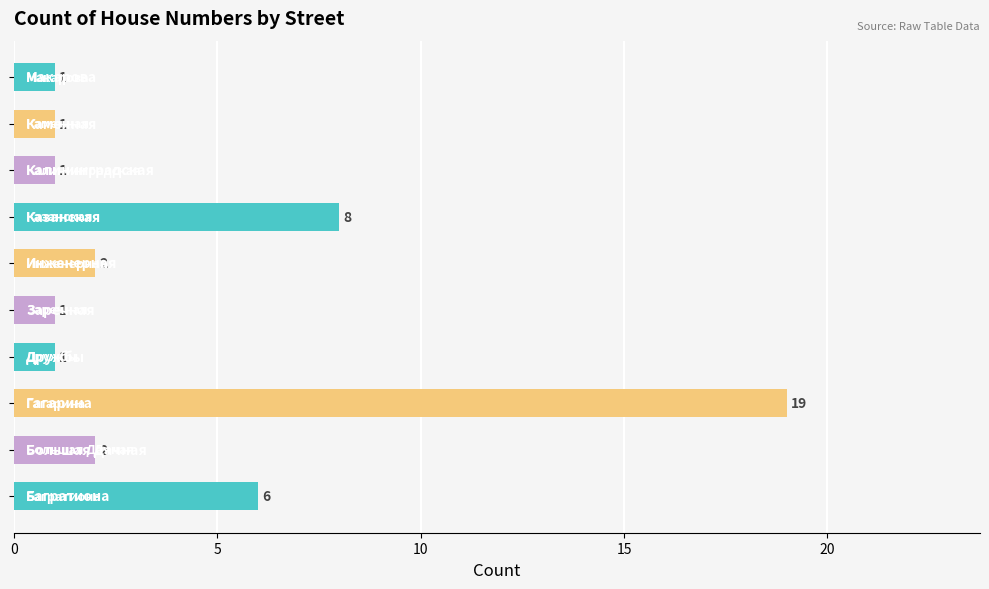

What is the average value?

4